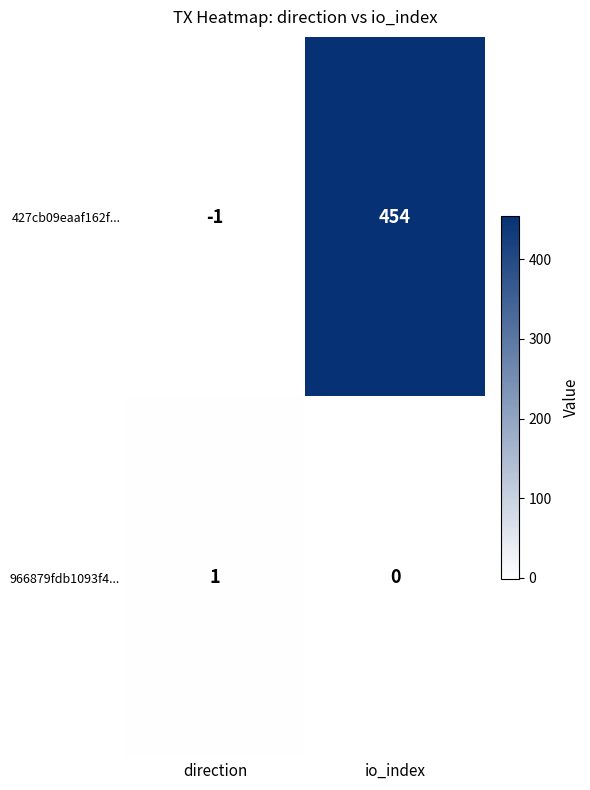

How many positive values does the 966879fdb1093f4... series have?

1